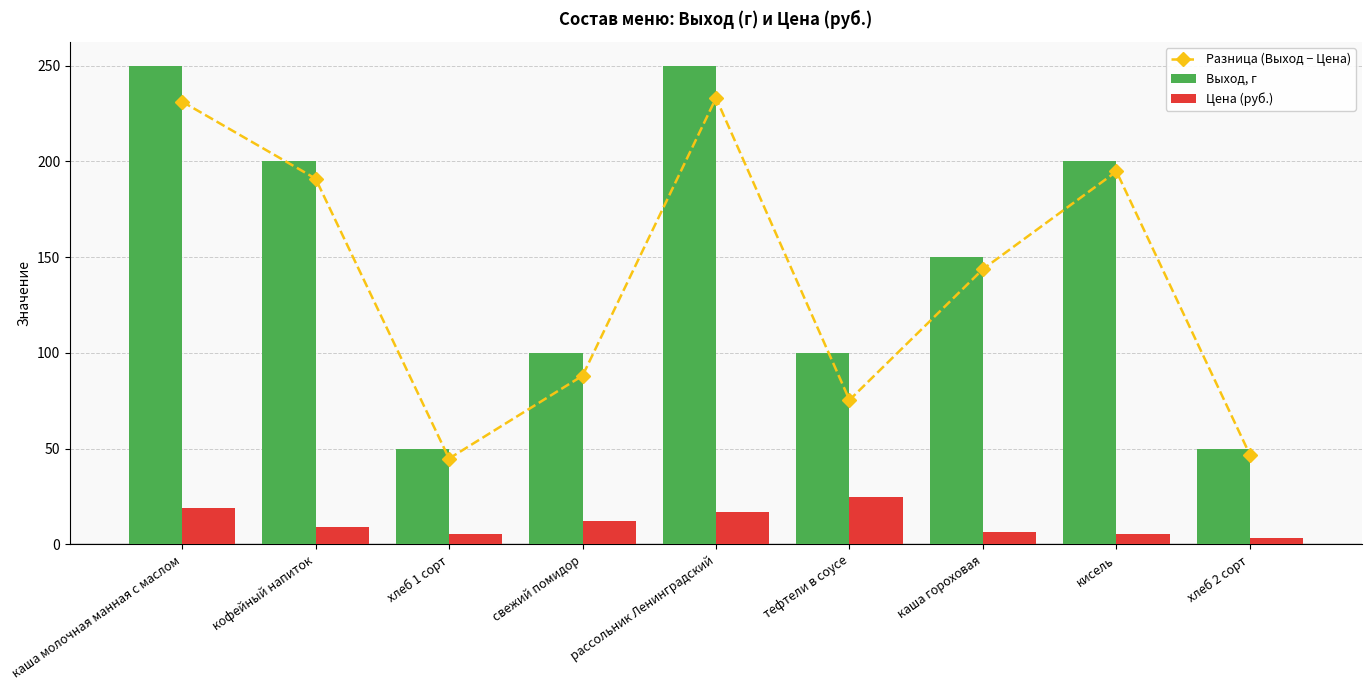

What is the maximum value shown in the chart?

250.0